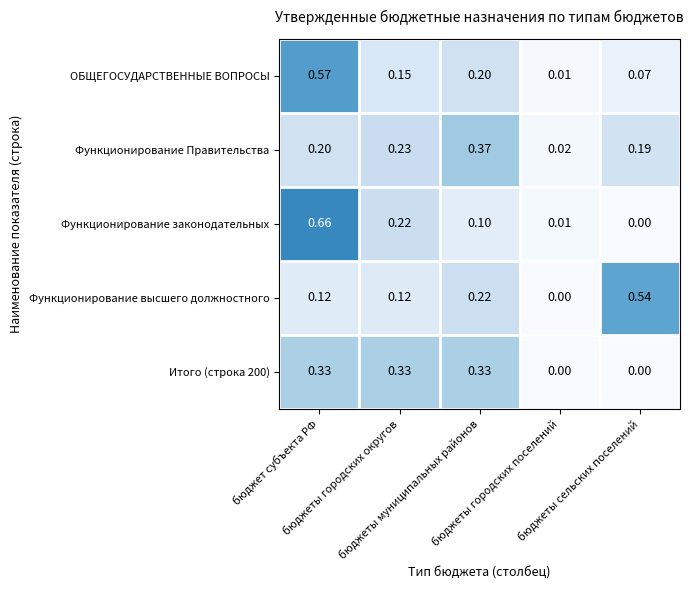

Which series has the largest total across all categories?

Функционирование Правительства